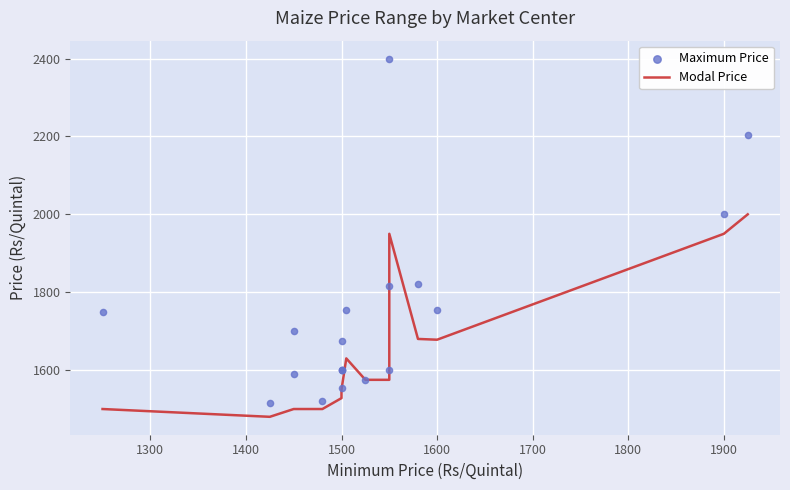

Is the value of Modal Price at 18 greater than the value of Maximum Price at 1500?

Yes